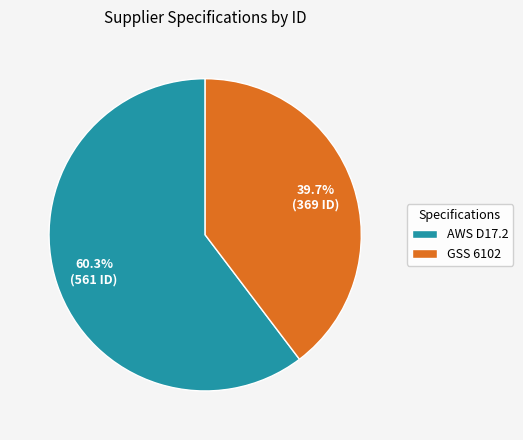

What is the ratio of the value at AWS D17.2 to the value at GSS 6102?

1.5